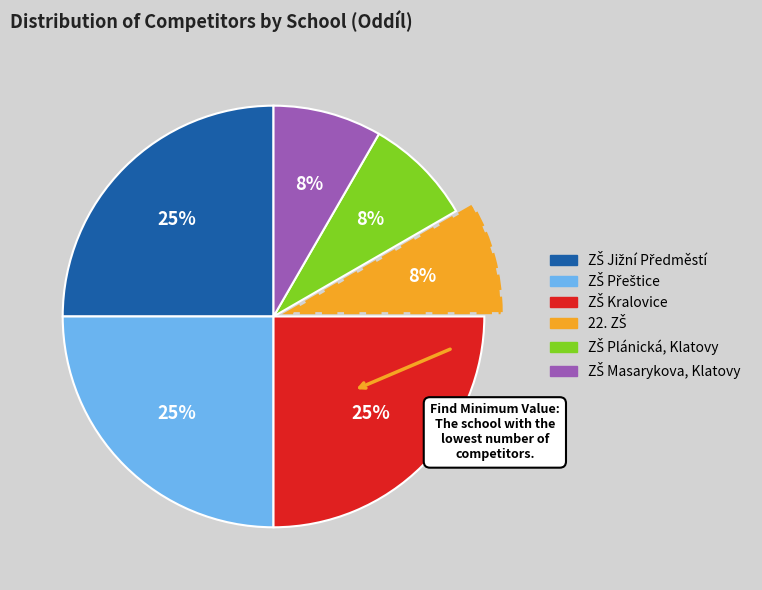

Is there any slice that represents more than half of the pie?

No